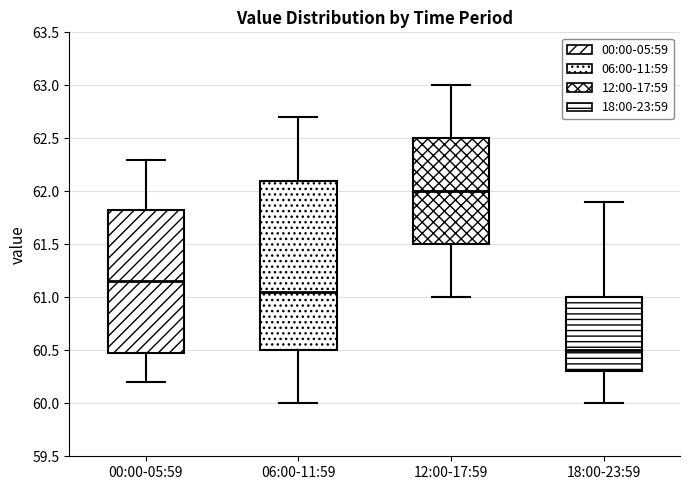

Reading left to right, transcribe this box plot: for each box, give where its median line is, the range the box spans, and where its two whiskers end, as read against the y-axis. The values are not printed on the chart, so give them approximately, as read against the axis.

00:00-05:59: median 61.15, box 60.50 to 61.85, whiskers 60.20 to 62.30
06:00-11:59: median 61.05, box 60.50 to 62.10, whiskers 60.00 to 62.70
12:00-17:59: median 62.00, box 61.50 to 62.50, whiskers 61.00 to 63.00
18:00-23:59: median 60.50, box 60.30 to 61.00, whiskers 60.00 to 61.90